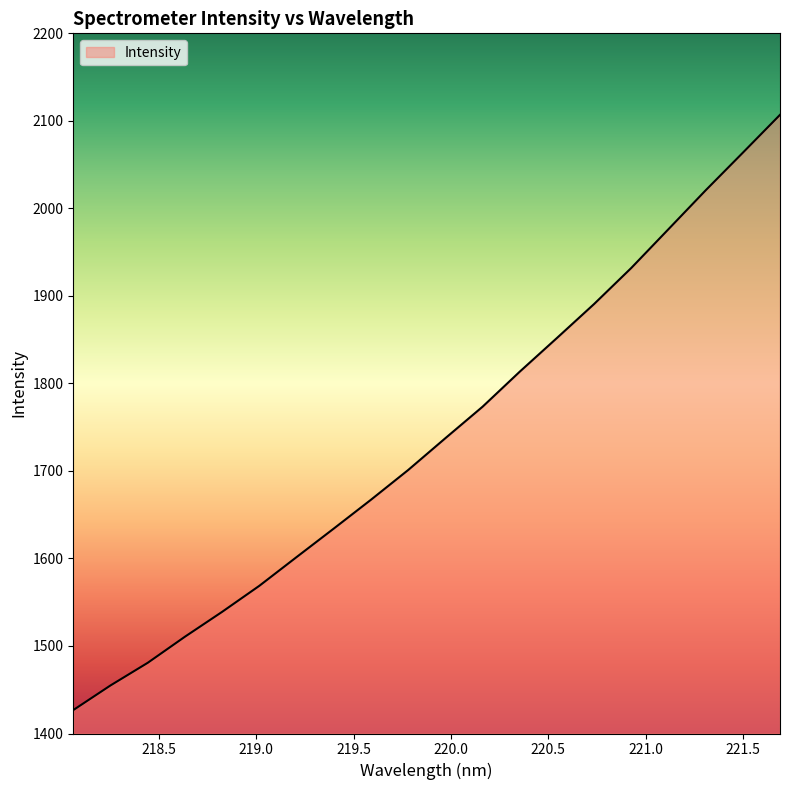

What is the greatest value displayed?

2106.9